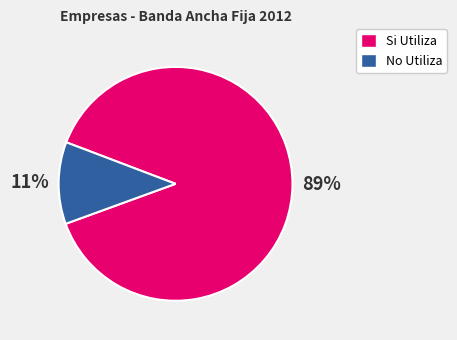

Between Si Utiliza and No Utiliza, which is larger?

Si Utiliza